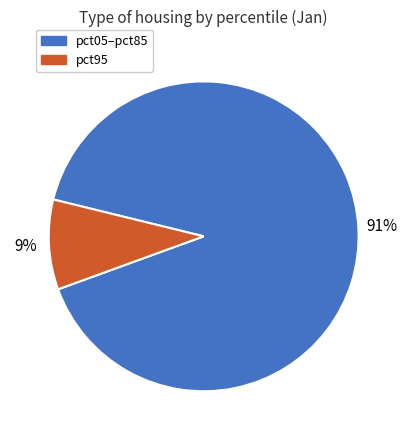

What is the smallest slice in the pie chart?

pct95